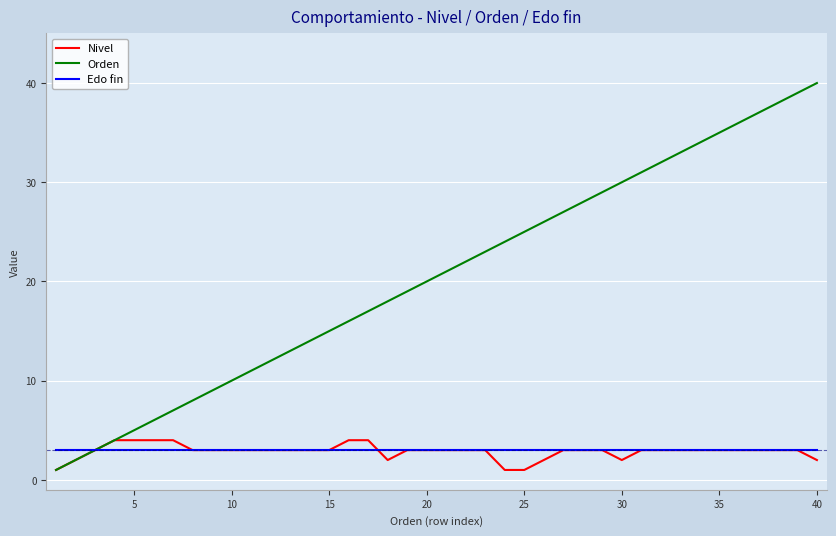

What is the average value of the Nivel series?

3